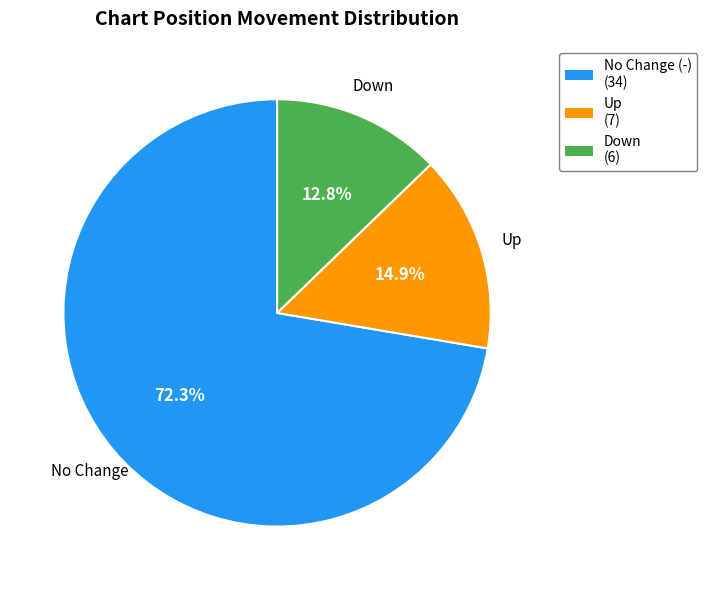

Rank the categories by value from lowest to highest.

Down (6), Up (7), No Change (-) (34)